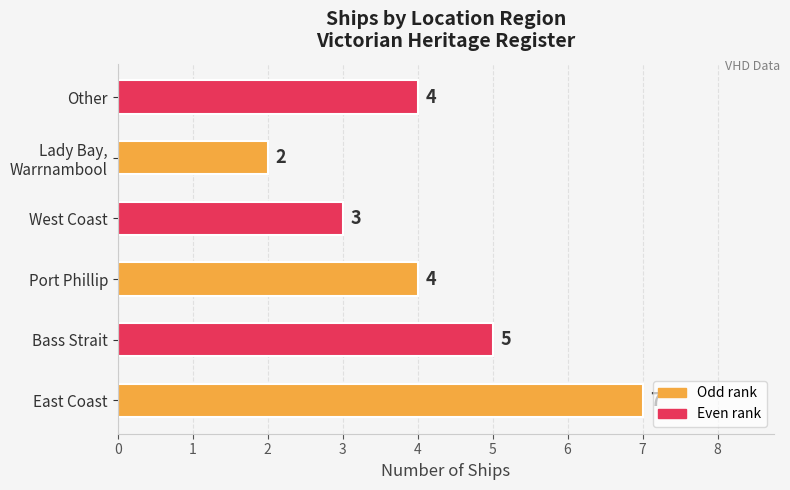

Does the chart contain any negative values?

No